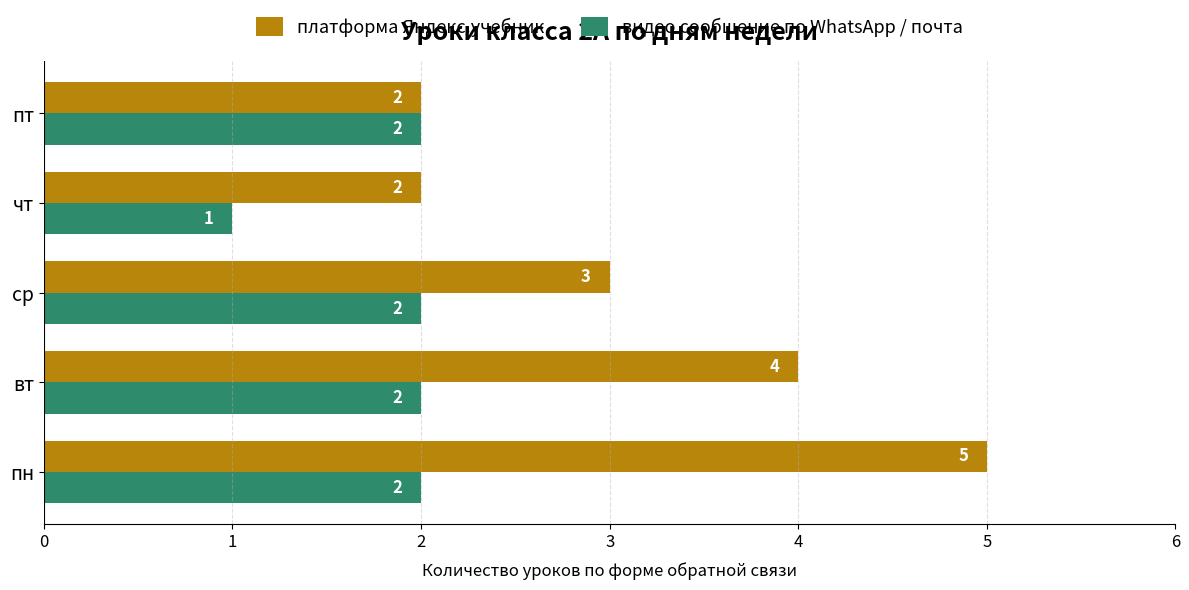

Between ср and пт, which series saw the biggest shift?

платформа Яндекс.учебник